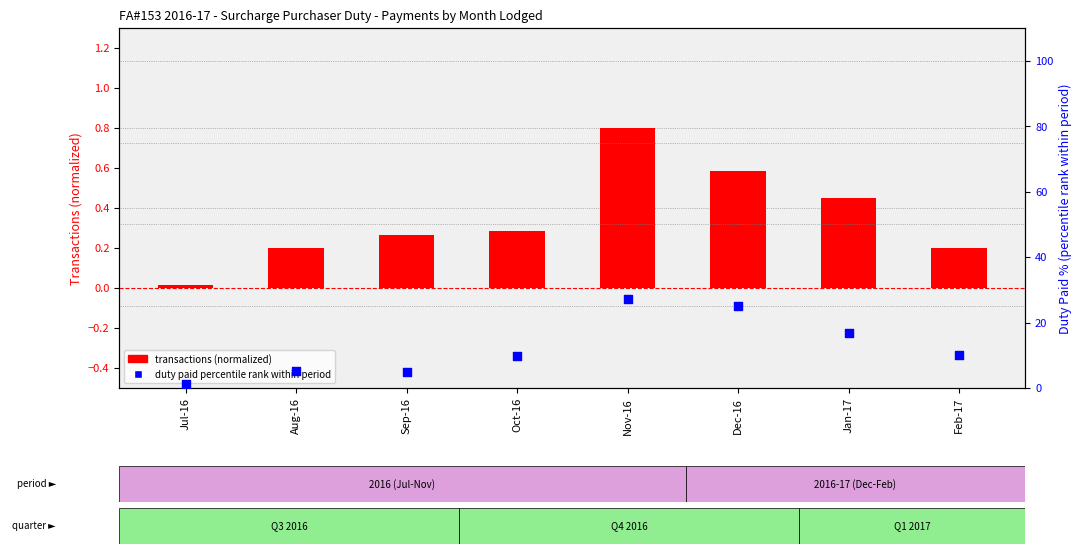

Which series has the largest Y range (max minus min)?

duty paid % within period (percentile rank)